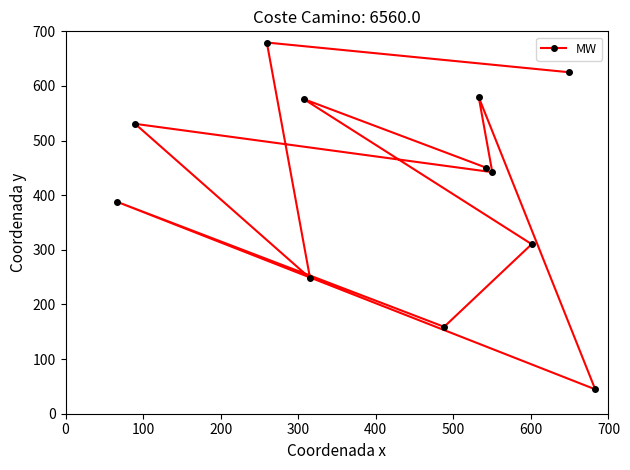

What is the difference between the maximum and second lowest values?

520.4